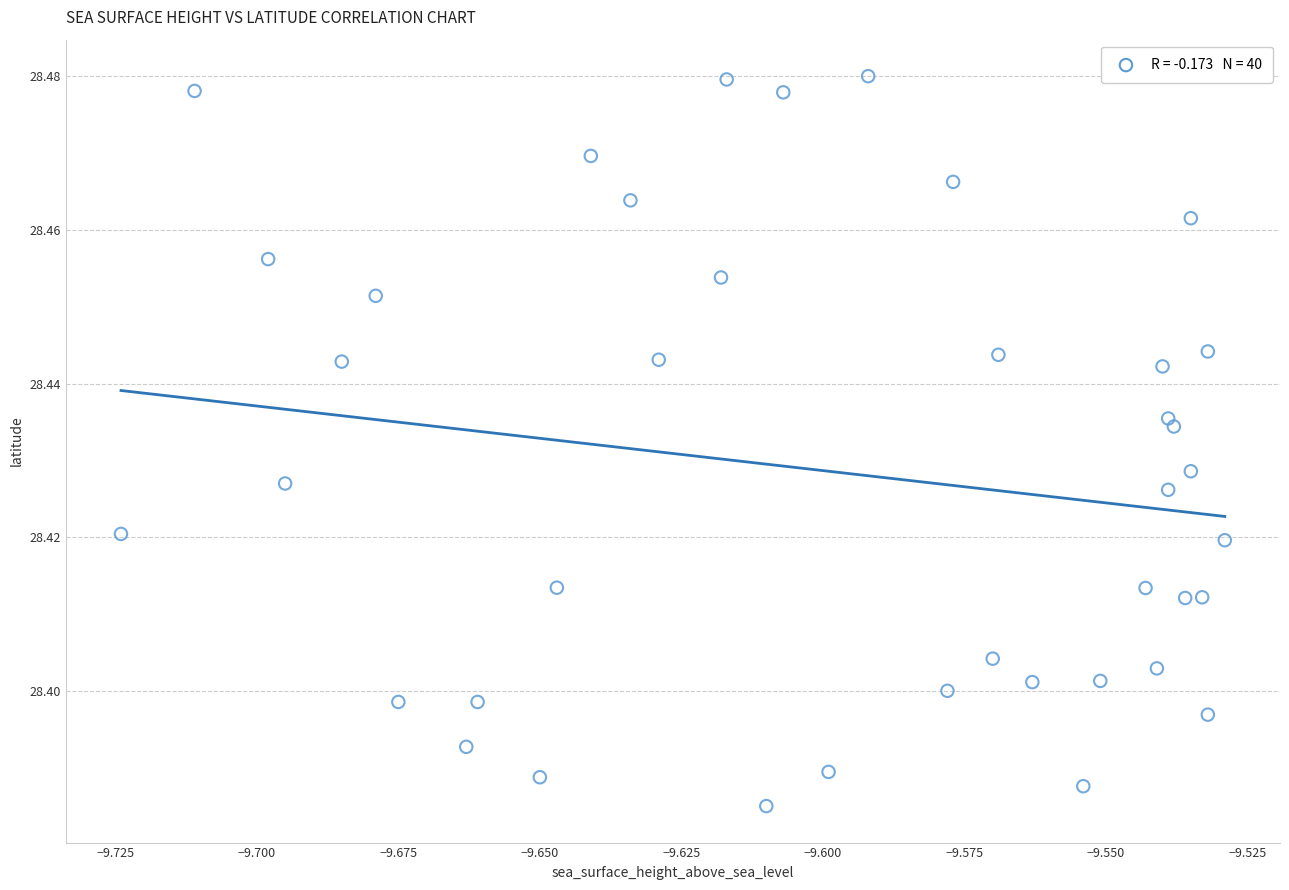

How many points are shown in the scatter plot?

40